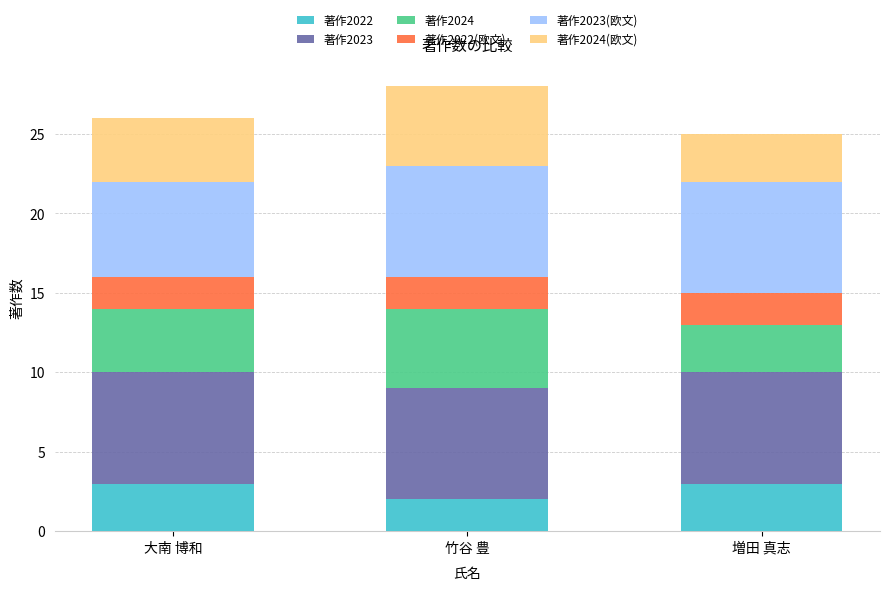

What is the total value across all series at 増田 真志?

25